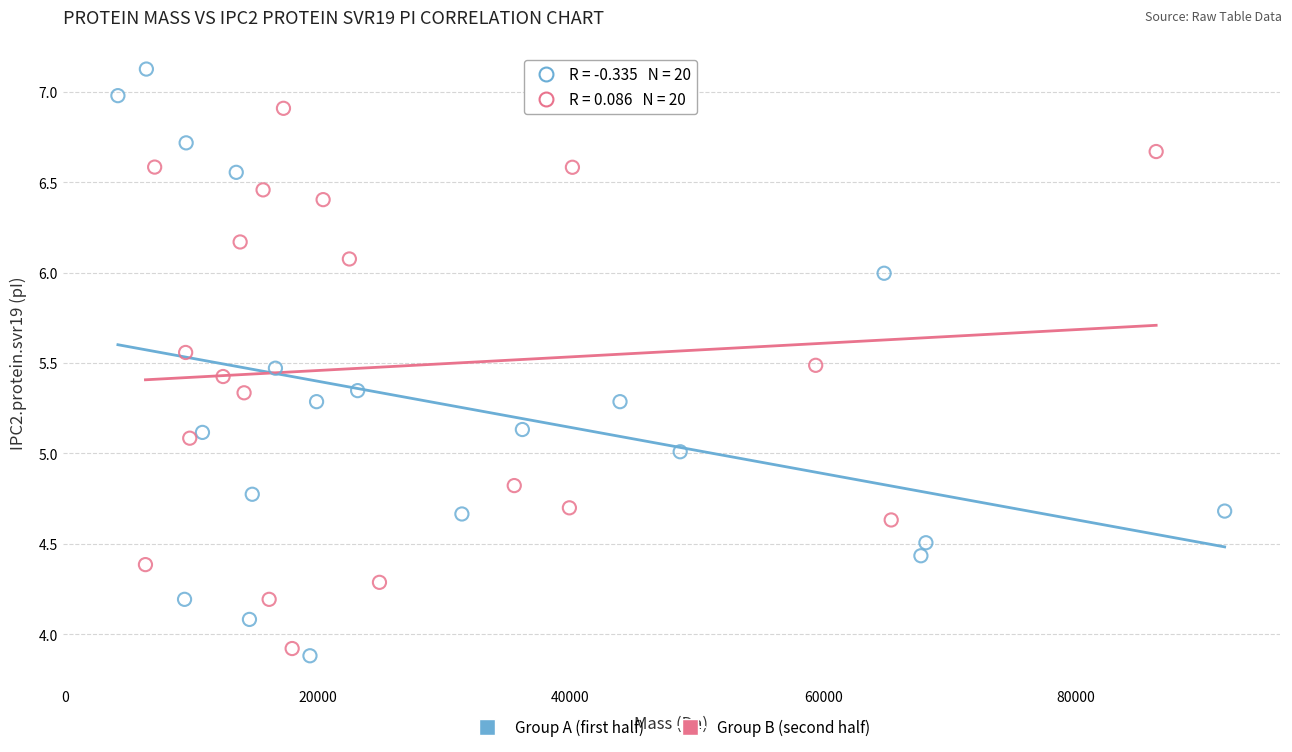

Which series has the widest spread of Y values?

Group A (first half)